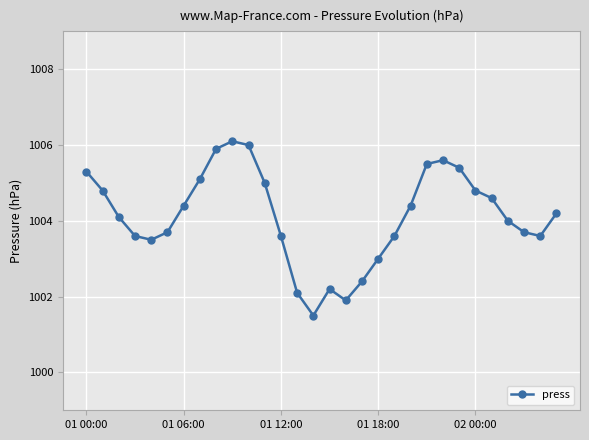

What is the value of the 14th point from the left?

1002.1